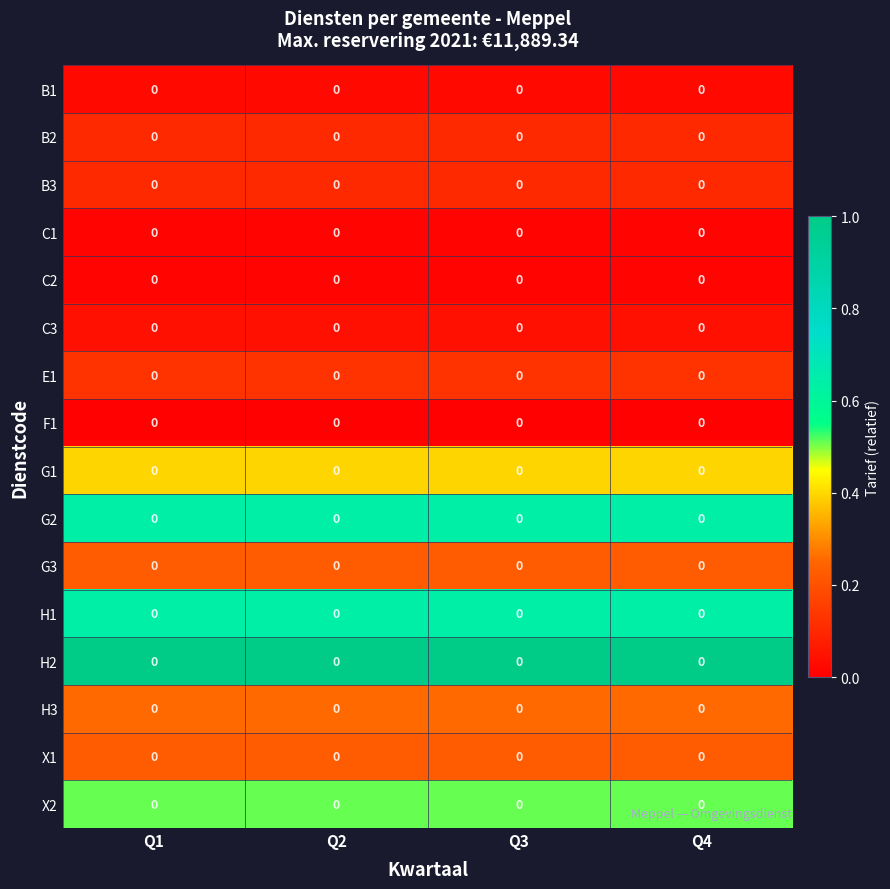

Reading left to right, list all the values displayed in this chart.

B1: Q1=0.0	Q2=0.0	Q3=0.0	Q4=0.0
B2: Q1=0.0	Q2=0.0	Q3=0.0	Q4=0.0
B3: Q1=0.0	Q2=0.0	Q3=0.0	Q4=0.0
C1: Q1=0.0	Q2=0.0	Q3=0.0	Q4=0.0
C2: Q1=0.0	Q2=0.0	Q3=0.0	Q4=0.0
C3: Q1=0.0	Q2=0.0	Q3=0.0	Q4=0.0
E1: Q1=0.0	Q2=0.0	Q3=0.0	Q4=0.0
F1: Q1=0.0	Q2=0.0	Q3=0.0	Q4=0.0
G1: Q1=0.0	Q2=0.0	Q3=0.0	Q4=0.0
G2: Q1=0.0	Q2=0.0	Q3=0.0	Q4=0.0
G3: Q1=0.0	Q2=0.0	Q3=0.0	Q4=0.0
H1: Q1=0.0	Q2=0.0	Q3=0.0	Q4=0.0
H2: Q1=0.0	Q2=0.0	Q3=0.0	Q4=0.0
H3: Q1=0.0	Q2=0.0	Q3=0.0	Q4=0.0
X1: Q1=0.0	Q2=0.0	Q3=0.0	Q4=0.0
X2: Q1=0.0	Q2=0.0	Q3=0.0	Q4=0.0